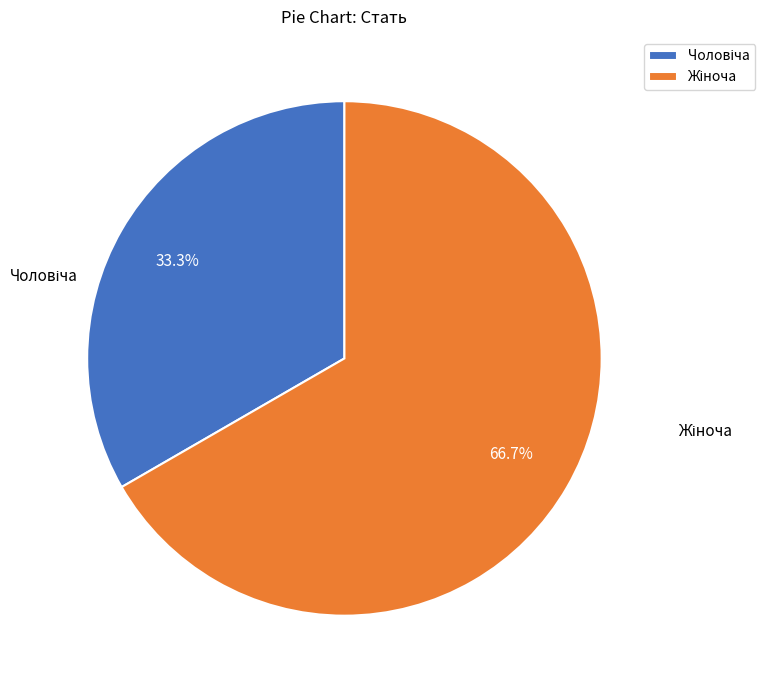

Does any single category account for the majority?

Yes